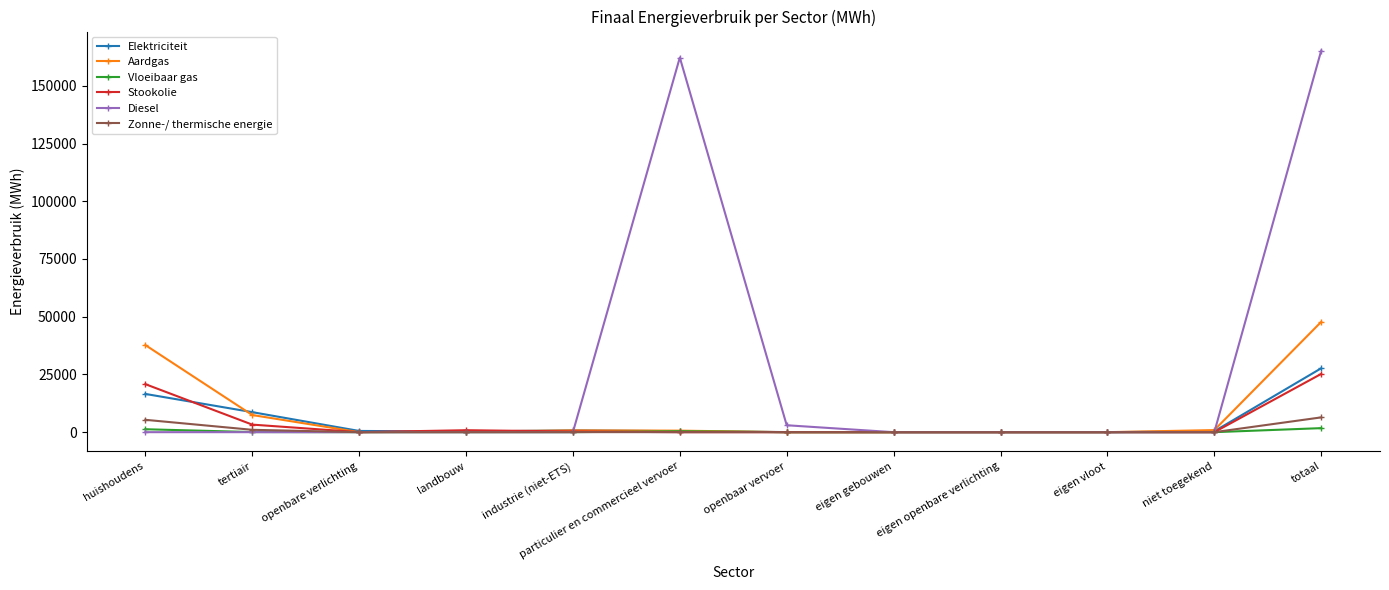

True or false: Elektriciteit has a value of 530.5 at openbare verlichting.

True